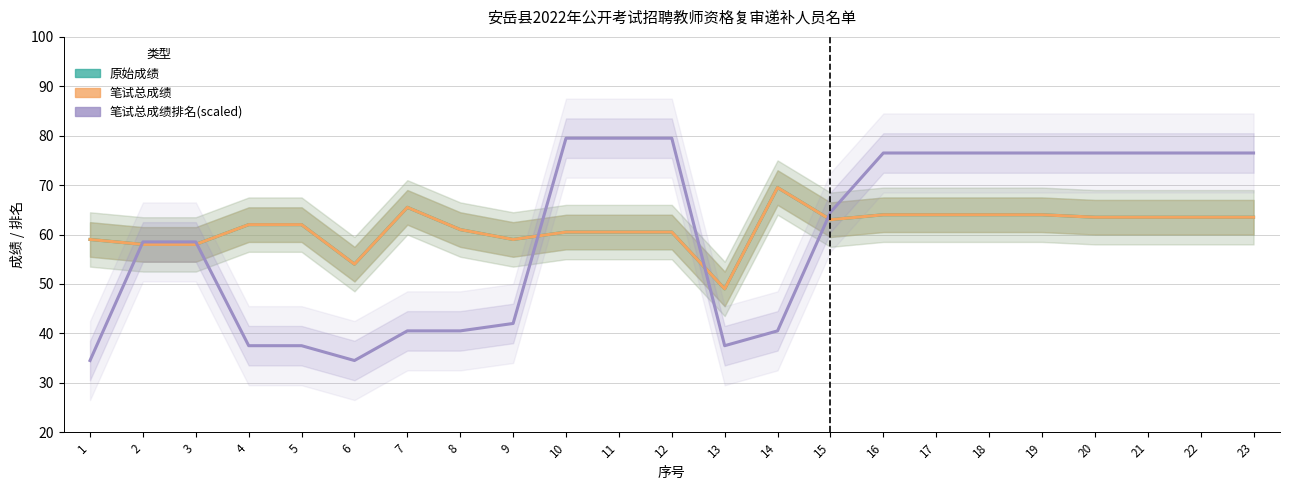

Is it true that 笔试总成绩 equals 59.0 at 1?

True